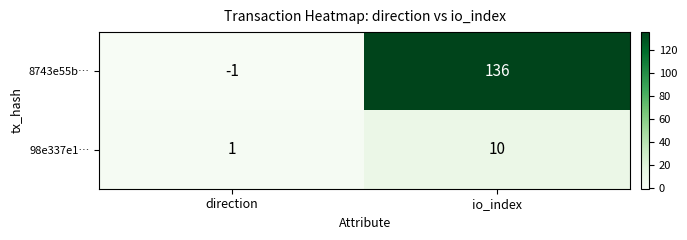

Which series has the largest total across all categories?

8743e55b…